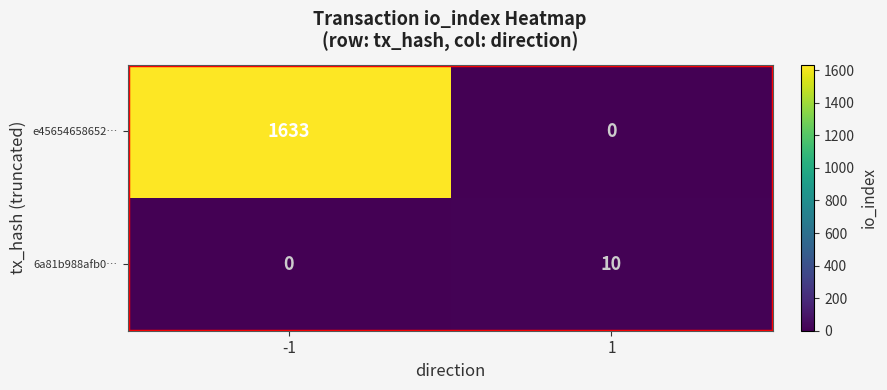

What is the maximum value for 6a81b988afb0…?

10